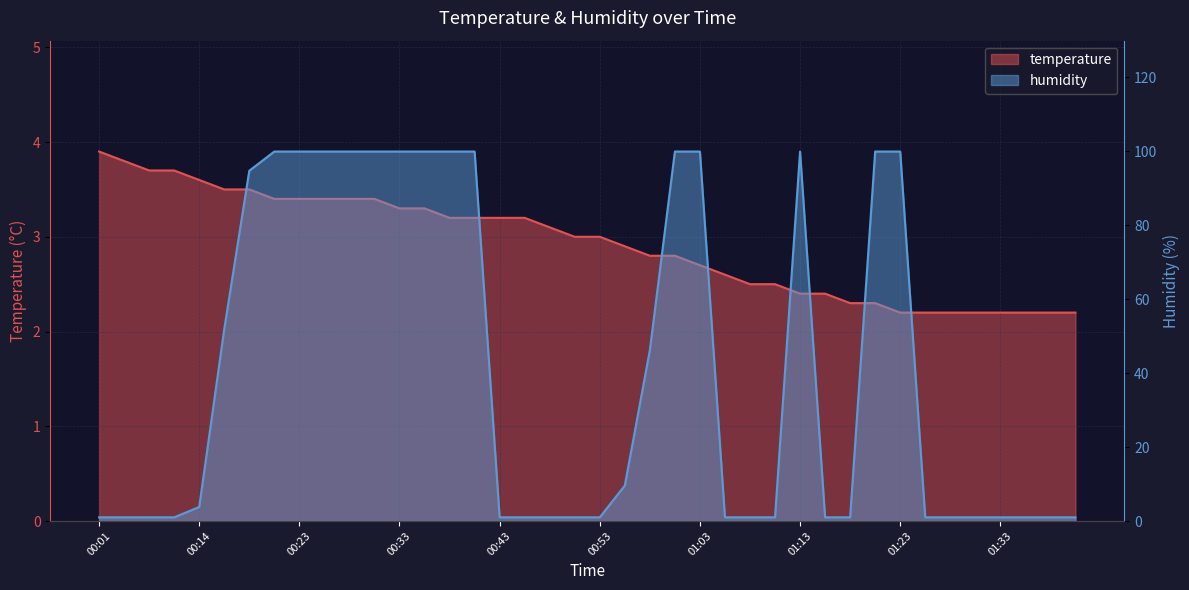

What is the maximum value for humidity?

99.9